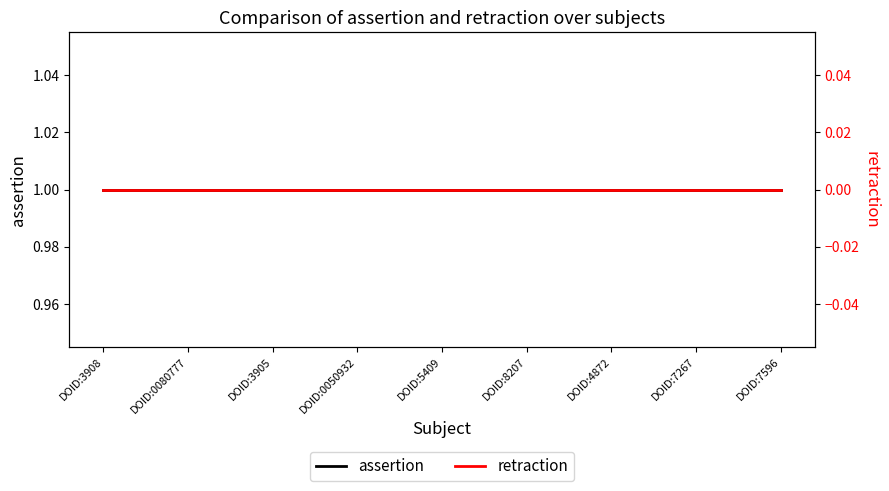

At which category is the sum across all series the highest?

DOID:3908